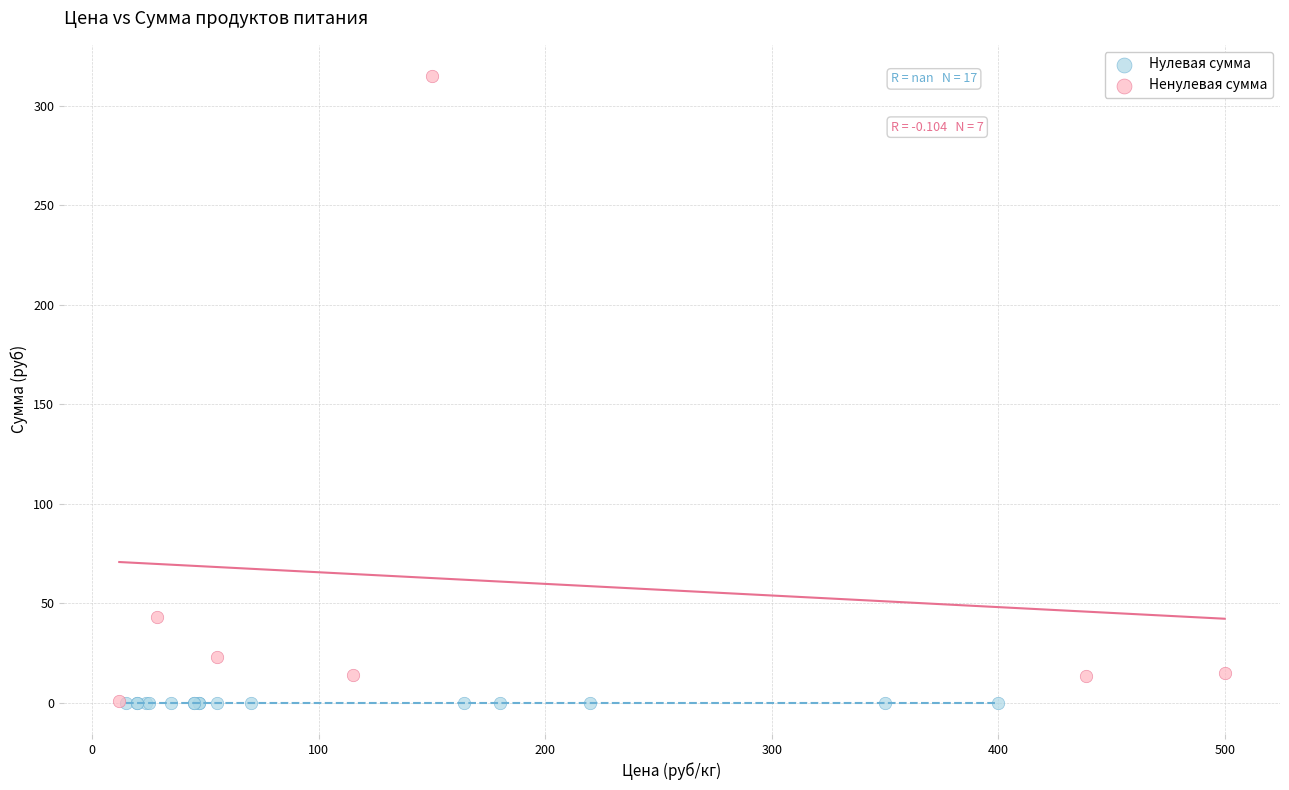

What are all the series names shown in the legend?

Нулевая сумма, Ненулевая сумма